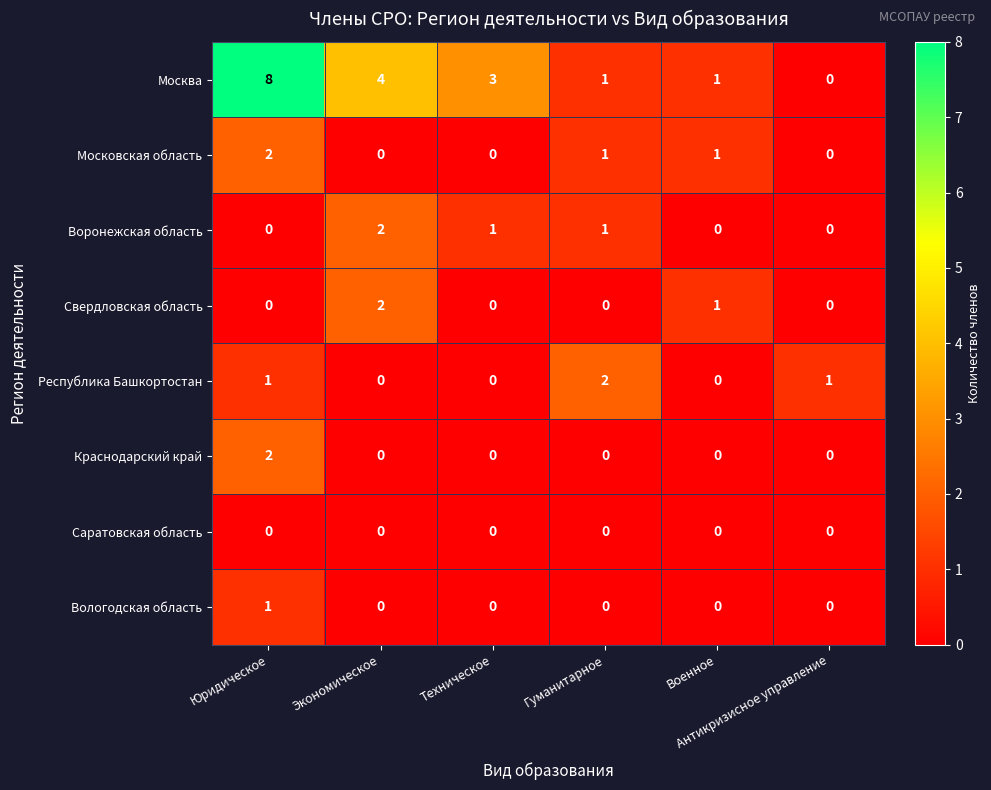

What is the maximum value shown in the chart?

8